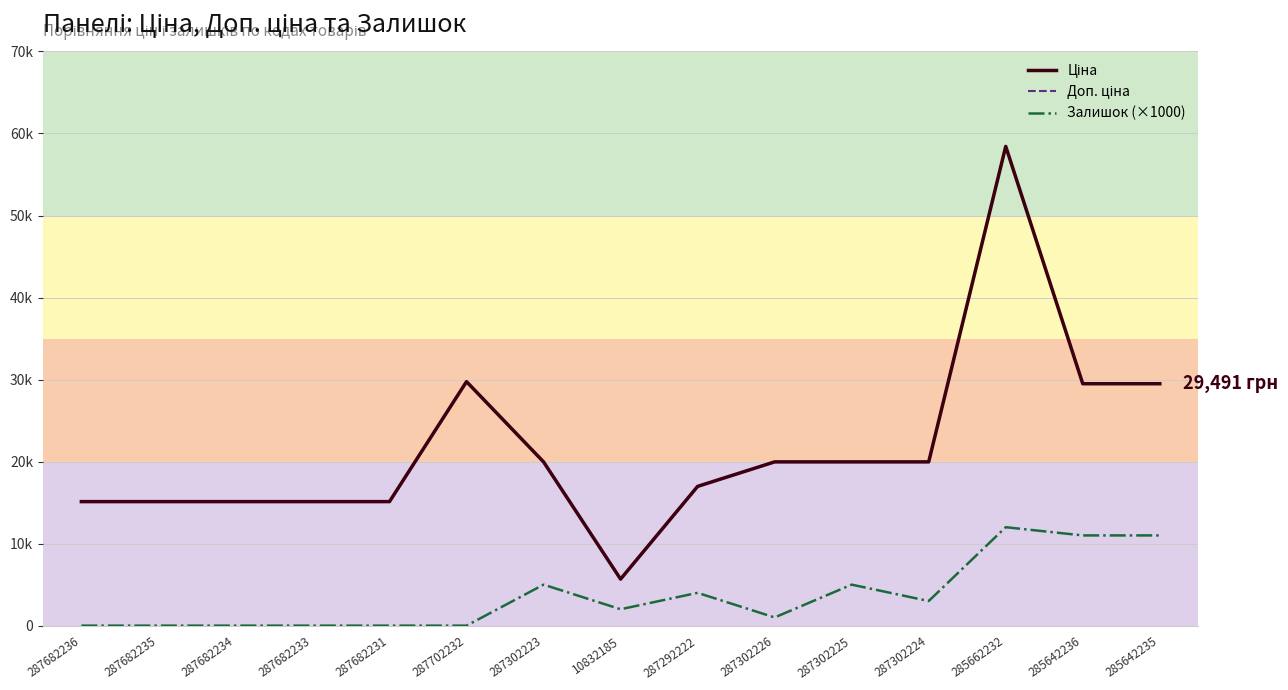

Rank the categories by Доп. ціна value from lowest to highest.

10832185, 287682236, 287682235, 287682234, 287682233, 287682231, 287292222, 287302223, 287302226, 287302225, 287302224, 285642236, 285642235, 287702232, 285662232